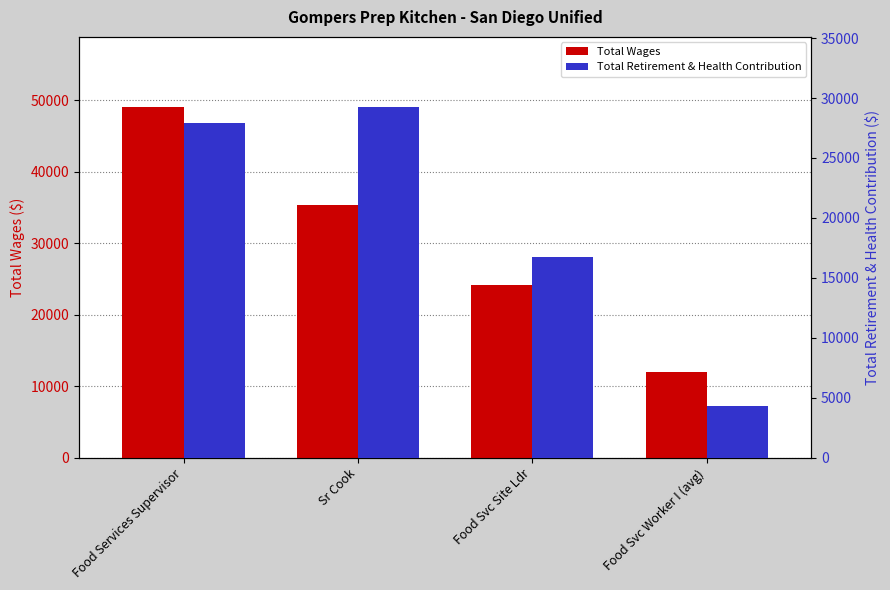

What is the difference between the highest and lowest values at Sr Cook?

6143